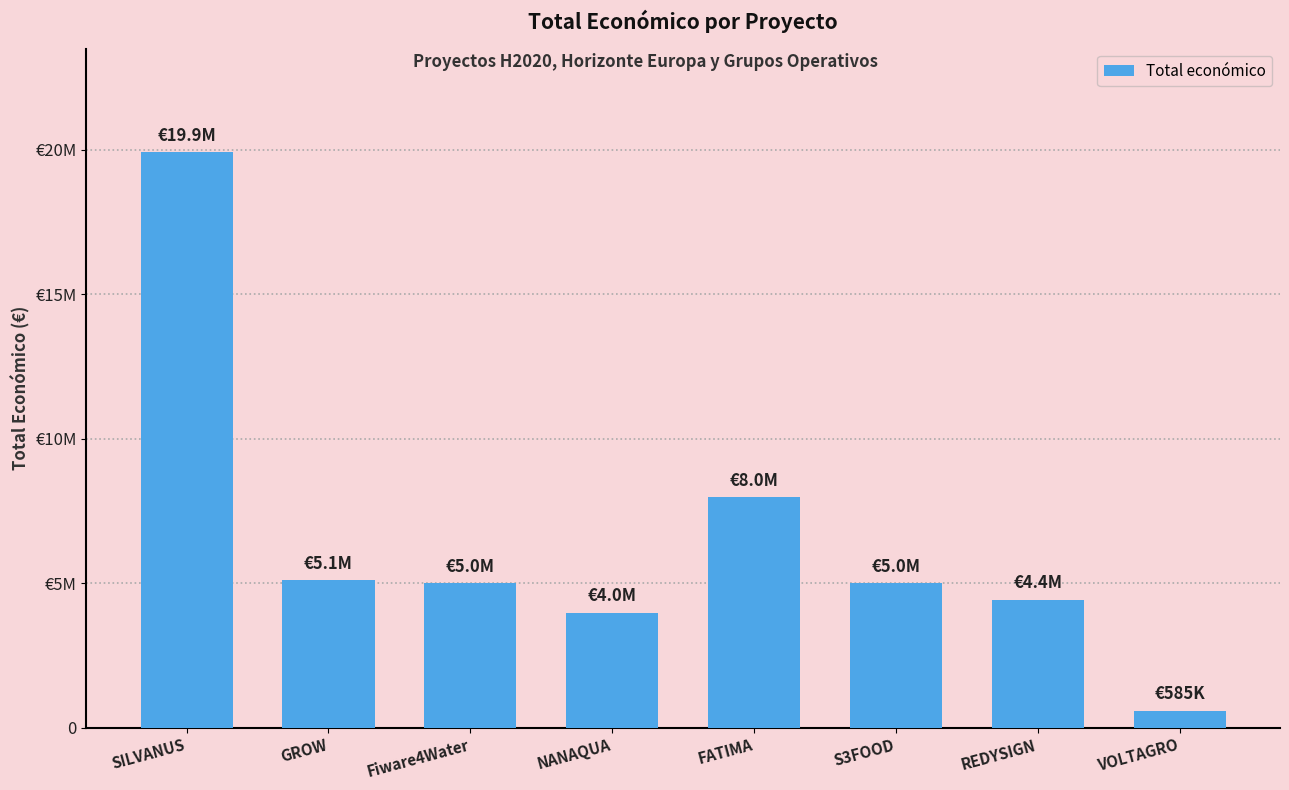

What is the greatest value displayed?

19902190